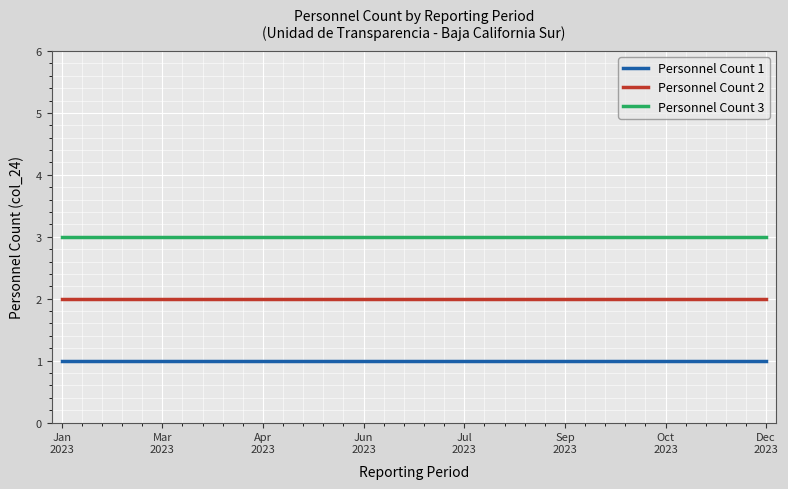

Is the value of Personnel Count 2 at Jun
2023 greater than the value of Personnel Count 3 at Jan
2023?

No